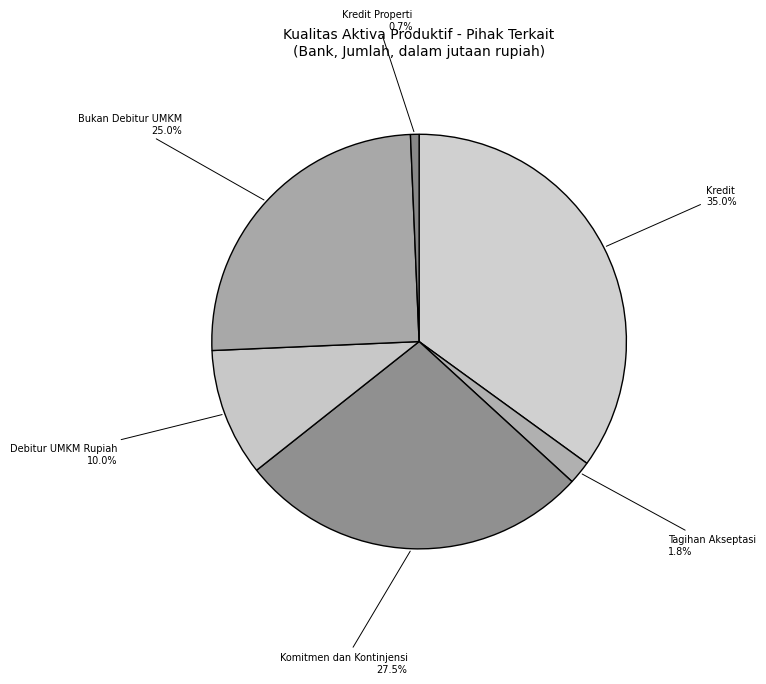

Count the number of slices in the pie.

6